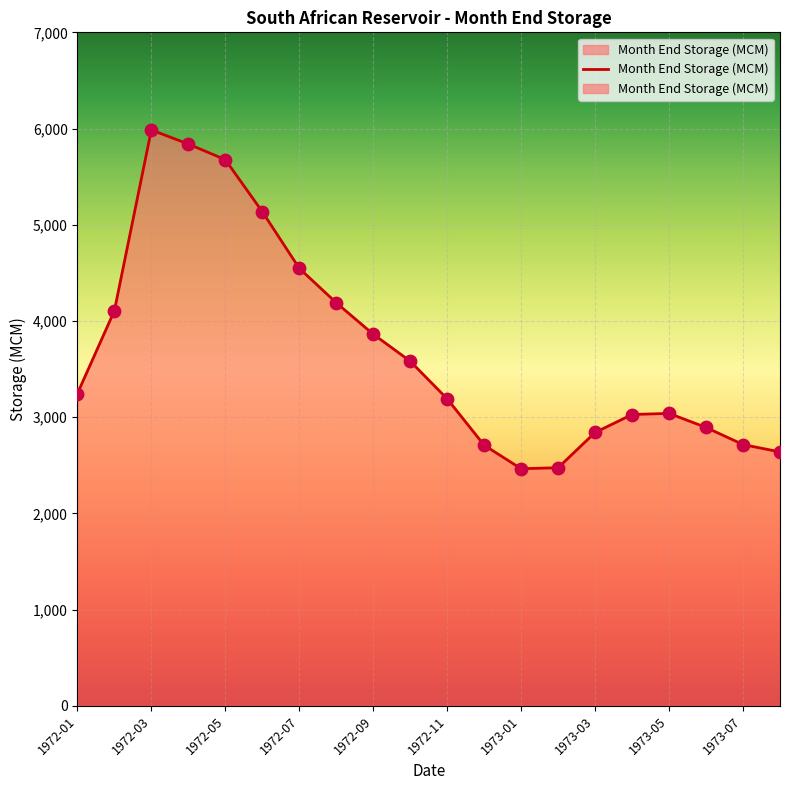

Between 11 and 10, which is larger?

10